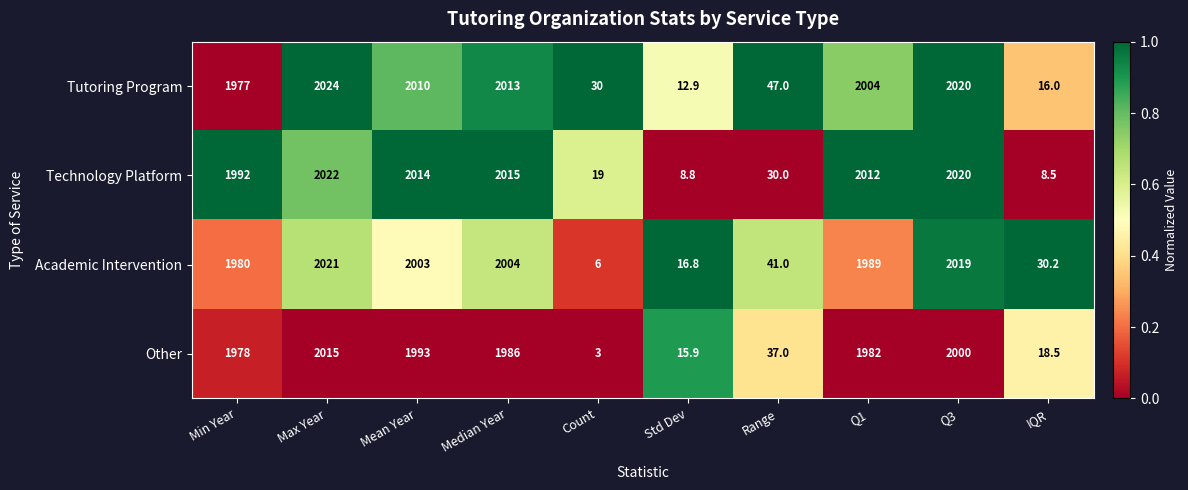

Which series has the largest total across all categories?

Tutoring Program